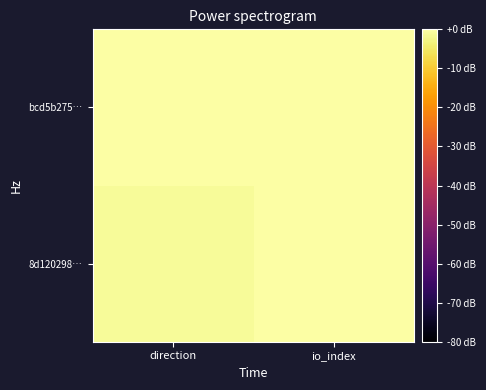

Rank the series by their maximum value, from lowest to highest.

bcd5b275…, 8d120298…